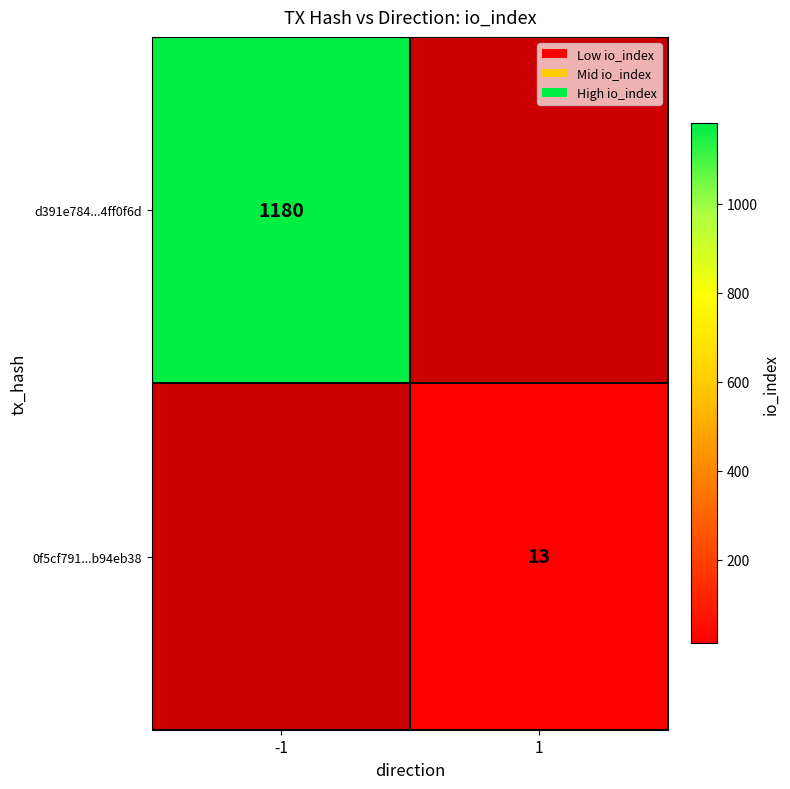

Is the value of 0f5cf791...b94eb38 at 1 greater than the value of d391e784...4ff0f6d at -1?

No